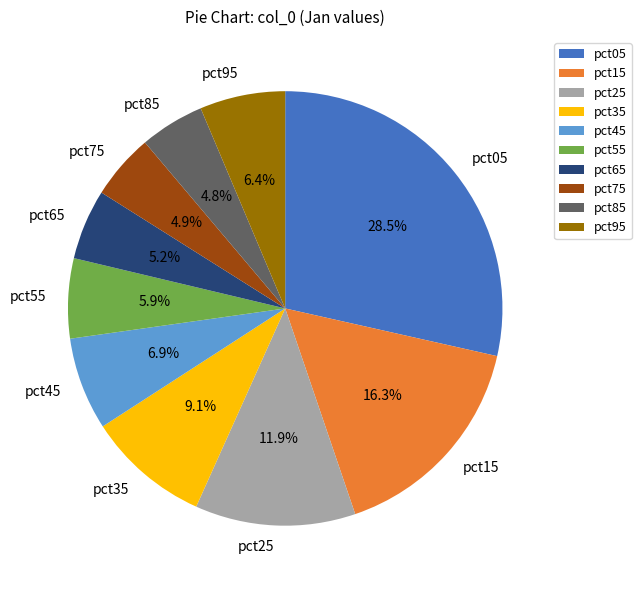

What portion of the pie excludes pct05?

71.5%